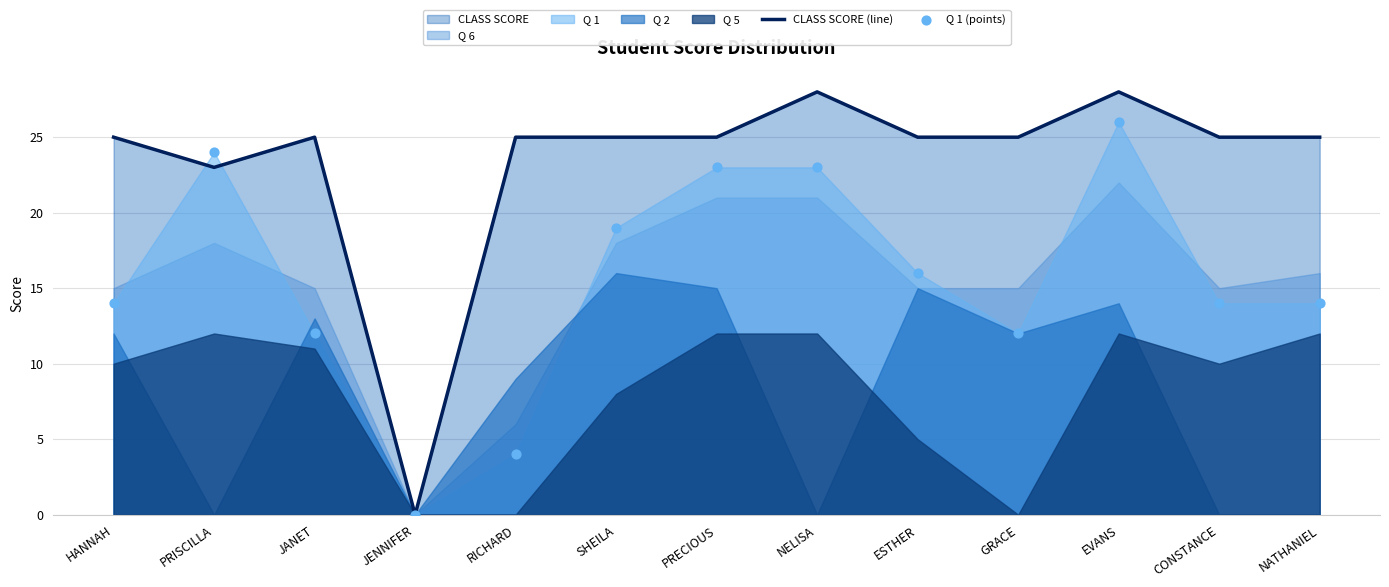

Which category has the lowest value in the CLASS SCORE (line) series?

JENNIFER